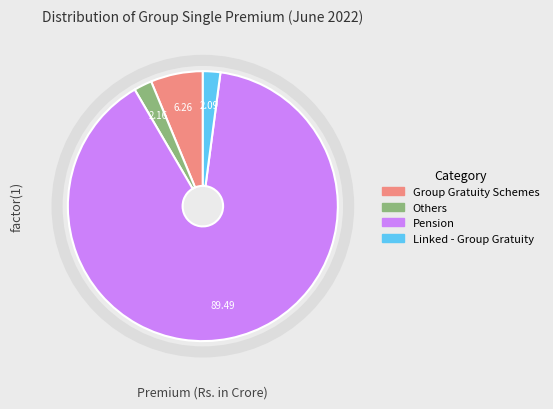

Is there any slice that represents more than half of the pie?

Yes